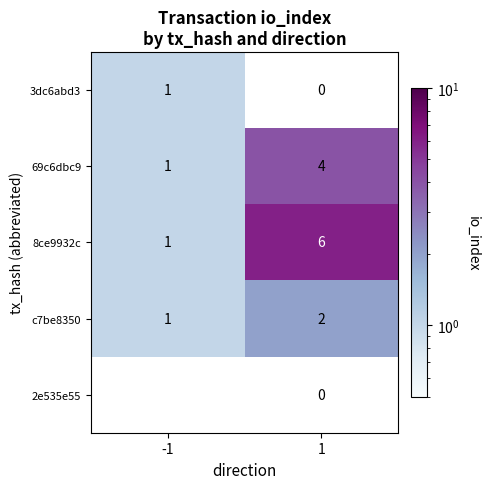

What is the total value across all series at 1?

12